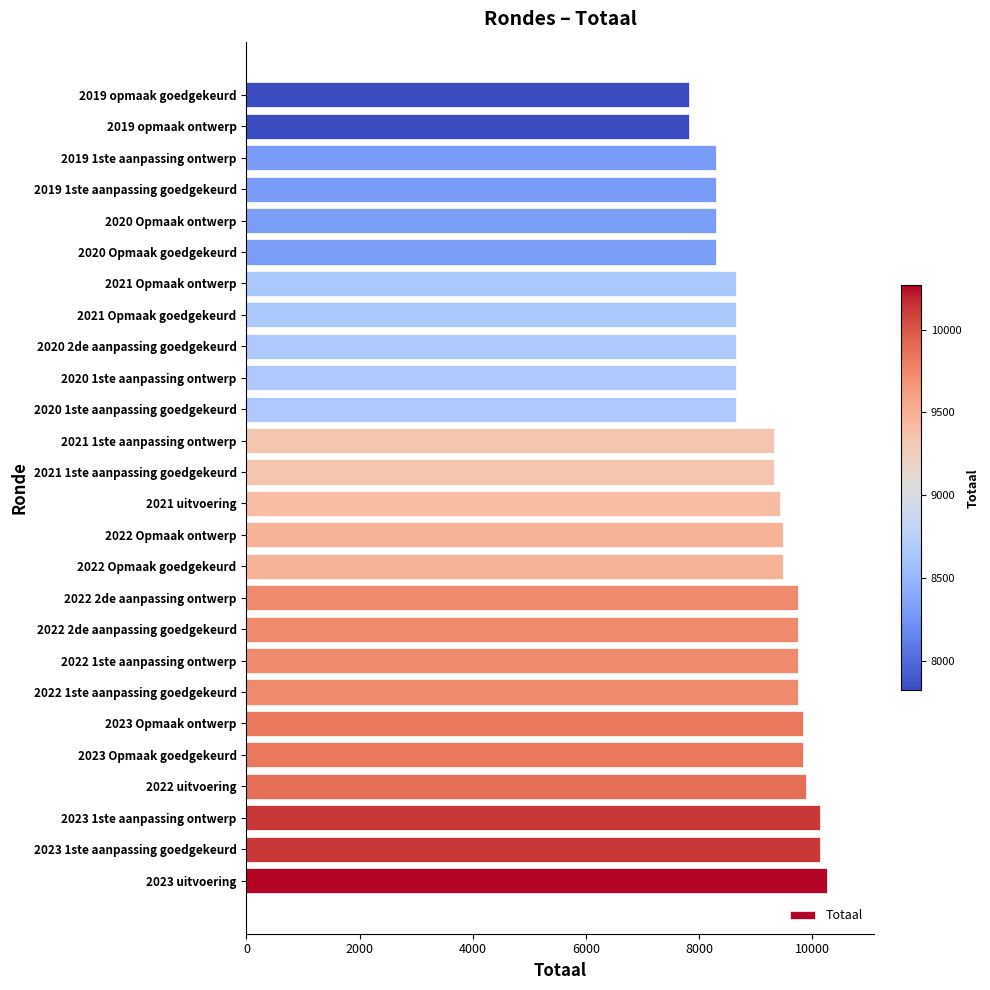

What is the change in value from 2020 1ste aanpassing goedgekeurd to 2020 Opmaak goedgekeurd?

-356